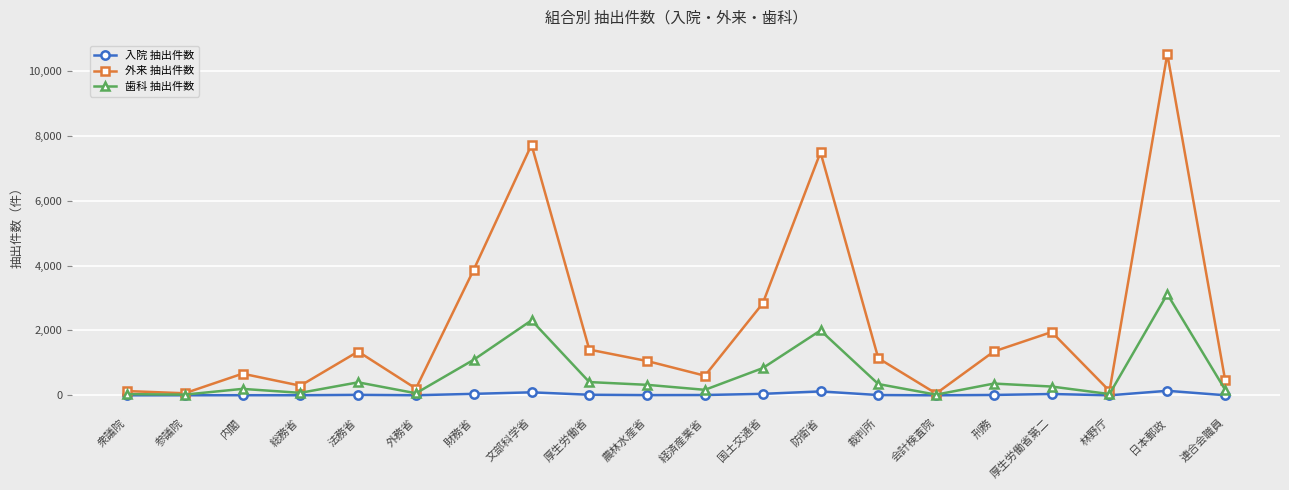

How many lines are shown in the chart?

3